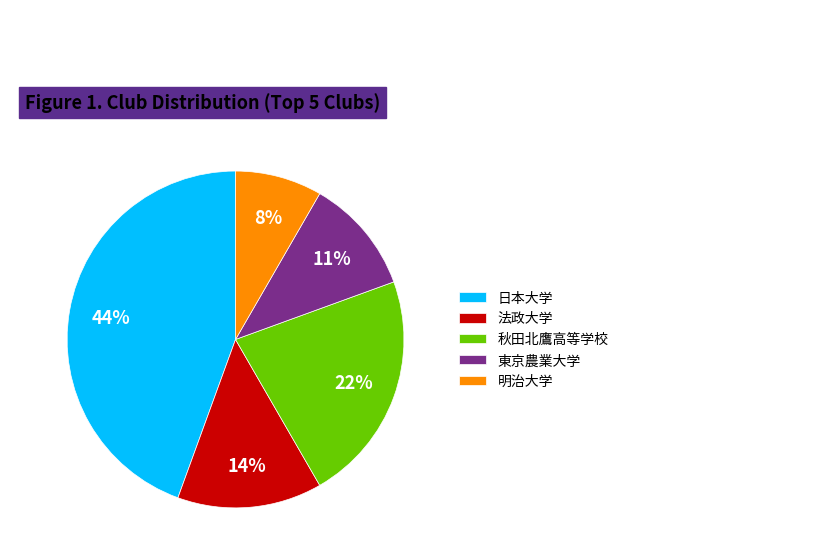

To the nearest percent, what is the difference between the 日本大学 and 東京農業大学 slice percentages?

33%